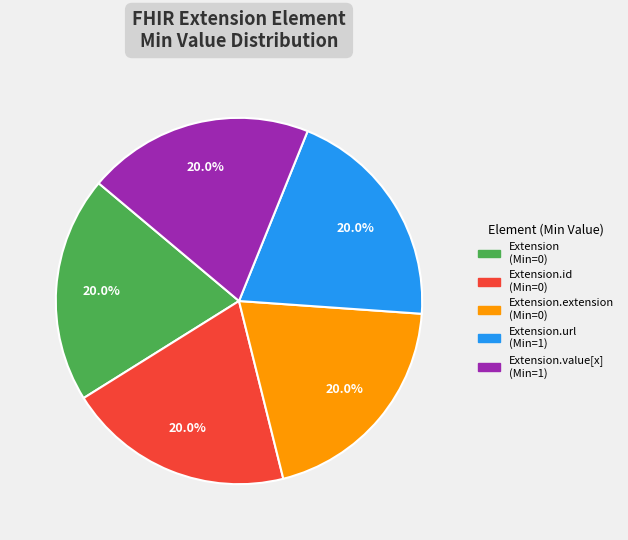

Is there a majority slice in this chart?

No